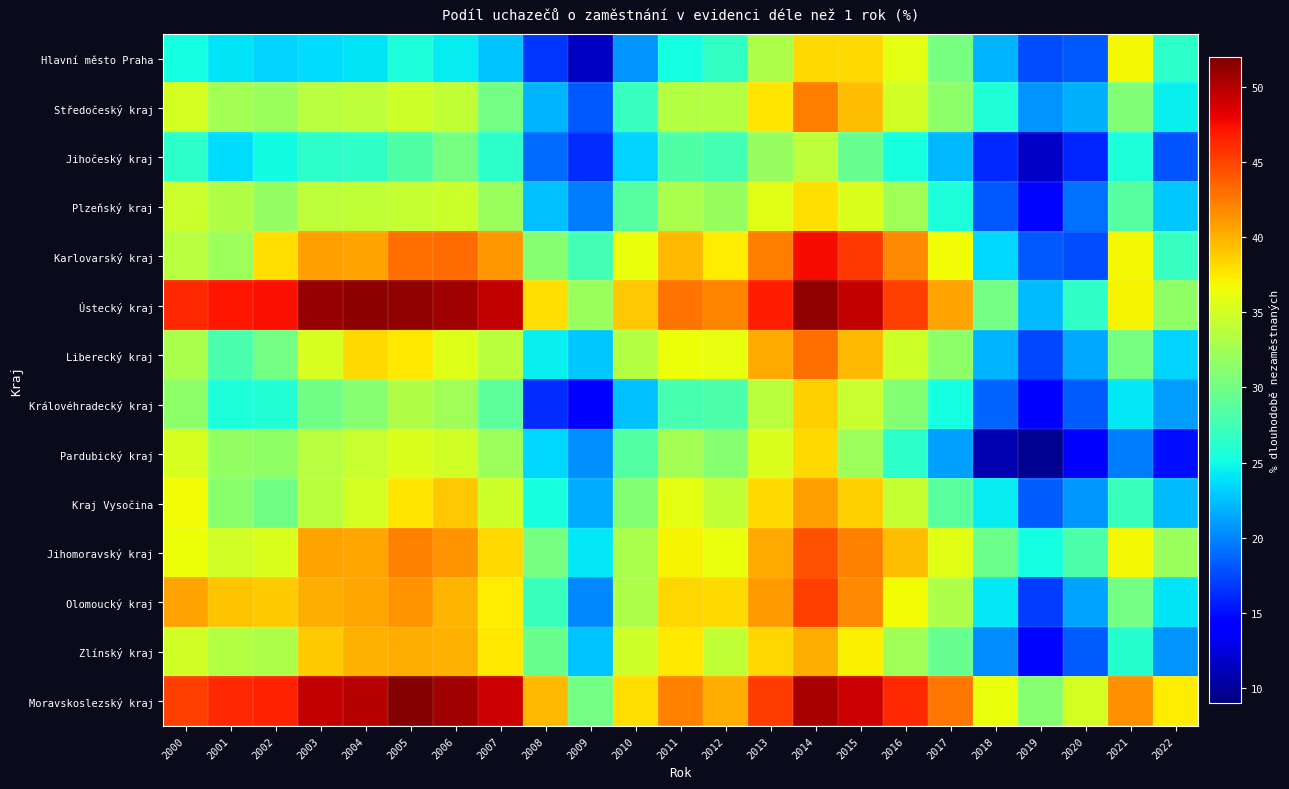

Reading left to right, what are all the values shown in this chart?

Hlavní město Praha: 2000=25.2	2001=24.0	2002=23.3	2003=23.8	2004=24.0	2005=25.6	2006=24.3	2007=22.7	2008=16.6	2009=11.5	2010=20.8	2011=25.1	2012=26.8	2013=33.2	2014=38.1	2015=38.2	2016=35.9	2017=30.2	2018=22.0	2019=17.7	2020=18.1	2021=36.7	2022=26.4
Středočeský kraj: 2000=35.1	2001=32.6	2002=32.1	2003=33.6	2004=34.0	2005=34.9	2006=34.1	2007=30.1	2008=22.1	2009=18.1	2010=26.8	2011=33.5	2012=33.4	2013=37.6	2014=42.3	2015=39.5	2016=34.9	2017=31.4	2018=25.7	2019=20.8	2020=21.9	2021=30.7	2022=24.6
Jihočeský kraj: 2000=26.4	2001=23.7	2002=25.0	2003=26.4	2004=26.5	2005=28.2	2006=30.2	2007=26.3	2008=19.1	2009=16.3	2010=23.3	2011=28.2	2012=27.5	2013=31.9	2014=33.9	2015=29.4	2016=25.4	2017=22.1	2018=16.1	2019=11.8	2020=15.9	2021=25.5	2022=17.9
Plzeňský kraj: 2000=34.6	2001=33.3	2002=31.8	2003=34.0	2004=34.1	2005=34.4	2006=34.7	2007=32.0	2008=22.5	2009=19.6	2010=28.5	2011=32.9	2012=32.0	2013=35.8	2014=38.0	2015=35.5	2016=32.4	2017=25.6	2018=18.2	2019=14.6	2020=19.2	2021=28.6	2022=22.8
Karlovarský kraj: 2000=33.6	2001=32.2	2002=38.0	2003=40.9	2004=40.7	2005=43.1	2006=43.1	2007=41.1	2008=31.1	2009=27.6	2010=36.3	2011=39.7	2012=37.2	2013=42.4	2014=47.5	2015=45.5	2016=41.9	2017=36.7	2018=23.5	2019=18.1	2020=17.6	2021=36.7	2022=26.8
Ústecký kraj: 2000=46.2	2001=47.0	2002=47.4	2003=51.1	2004=51.4	2005=51.2	2006=50.8	2007=49.3	2008=38.0	2009=32.1	2010=38.9	2011=42.9	2012=42.1	2013=46.8	2014=51.3	2015=49.4	2016=45.1	2017=40.7	2018=30.0	2019=22.3	2020=26.6	2021=37.0	2022=31.6
Liberecký kraj: 2000=33.0	2001=27.9	2002=30.1	2003=35.3	2004=38.1	2005=37.5	2006=35.7	2007=33.8	2008=24.6	2009=22.8	2010=33.5	2011=36.4	2012=36.2	2013=40.4	2014=43.0	2015=39.7	2016=34.8	2017=31.4	2018=22.0	2019=17.4	2020=21.6	2021=30.2	2022=23.3
Královéhradecký kraj: 2000=31.4	2001=25.5	2002=25.8	2003=29.9	2004=31.0	2005=33.2	2006=32.4	2007=29.0	2008=16.3	2009=14.4	2010=22.5	2011=27.8	2012=28.0	2013=33.8	2014=38.6	2015=34.4	2016=30.9	2017=25.2	2018=18.7	2019=14.4	2020=18.3	2021=24.2	2022=21.0
Pardubický kraj: 2000=35.3	2001=31.8	2002=31.6	2003=33.6	2004=34.5	2005=35.5	2006=35.0	2007=32.2	2008=23.6	2009=20.5	2010=28.5	2011=32.7	2012=31.1	2013=35.5	2014=38.1	2015=32.3	2016=26.3	2017=21.2	2018=11.0	2019=9.7	2020=14.2	2021=19.7	2022=15.0
Kraj Vysočina: 2000=36.6	2001=31.2	2002=29.8	2003=33.9	2004=35.1	2005=37.7	2006=38.9	2007=34.9	2008=25.5	2009=21.8	2010=31.0	2011=36.0	2012=34.1	2013=38.2	2014=40.9	2015=38.6	2016=34.2	2017=28.7	2018=24.4	2019=18.4	2020=20.8	2021=27.1	2022=22.4
Jihomoravský kraj: 2000=36.4	2001=34.9	2002=35.5	2003=40.7	2004=40.4	2005=42.2	2006=41.4	2007=38.2	2008=30.3	2009=24.1	2010=32.9	2011=37.0	2012=36.3	2013=40.4	2014=44.3	2015=42.2	2016=39.5	2017=35.8	2018=29.8	2019=25.1	2020=28.0	2021=36.8	2022=32.1
Olomoucký kraj: 2000=40.7	2001=39.1	2002=38.8	2003=40.2	2004=40.5	2005=41.4	2006=39.9	2007=37.3	2008=27.0	2009=20.2	2010=33.1	2011=38.2	2012=38.2	2013=41.0	2014=45.2	2015=41.8	2016=36.6	2017=33.1	2018=24.1	2019=17.0	2020=21.4	2021=30.1	2022=24.1
Zlínský kraj: 2000=34.9	2001=33.5	2002=33.1	2003=38.8	2004=39.9	2005=40.1	2006=40.0	2007=37.5	2008=29.5	2009=22.6	2010=34.7	2011=37.5	2012=34.2	2013=38.2	2014=40.2	2015=37.1	2016=32.4	2017=29.4	2018=20.3	2019=14.6	2020=18.3	2021=26.0	2022=20.7
Moravskoslezský kraj: 2000=45.1	2001=46.2	2002=46.6	2003=49.5	2004=49.8	2005=51.8	2006=50.8	2007=49.0	2008=39.6	2009=30.1	2010=38.0	2011=42.2	2012=40.2	2013=45.3	2014=50.4	2015=49.0	2016=46.3	2017=42.7	2018=36.3	2019=31.0	2020=35.0	2021=41.6	2022=37.3